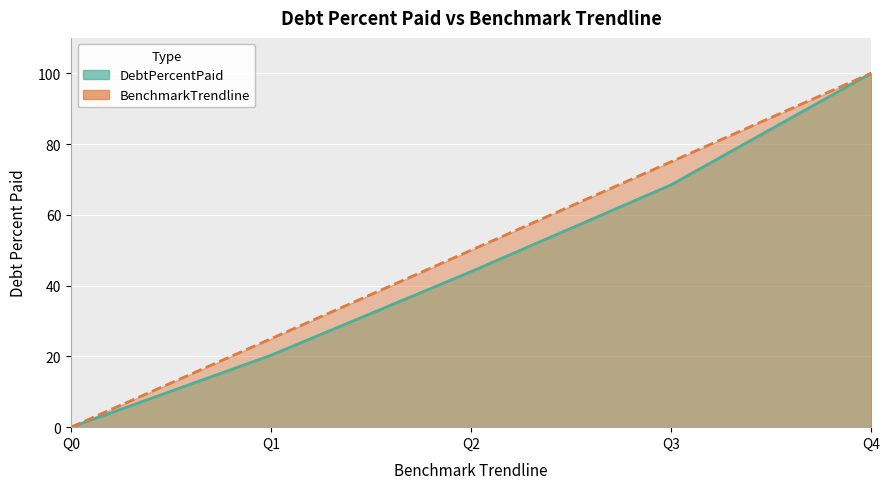

What is the sum of all BenchmarkTrendline values?

250.0